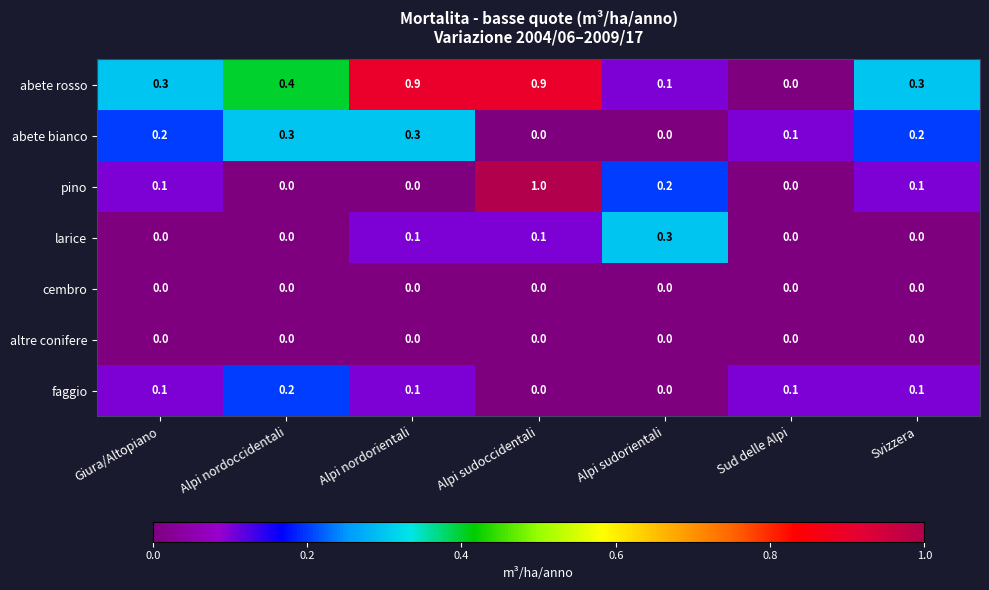

At how many categories does at least one series exceed 0?

7